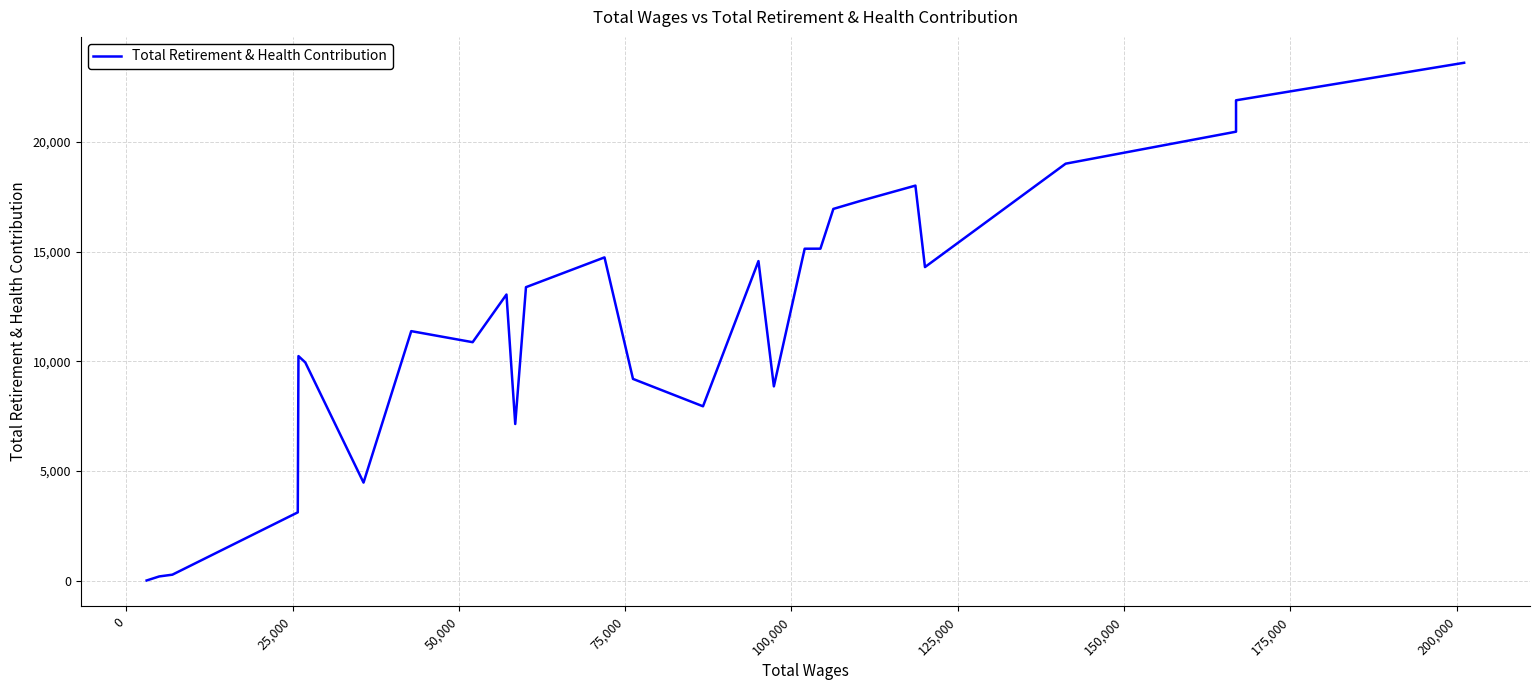

The value at 11 is 6180. True or false?

False